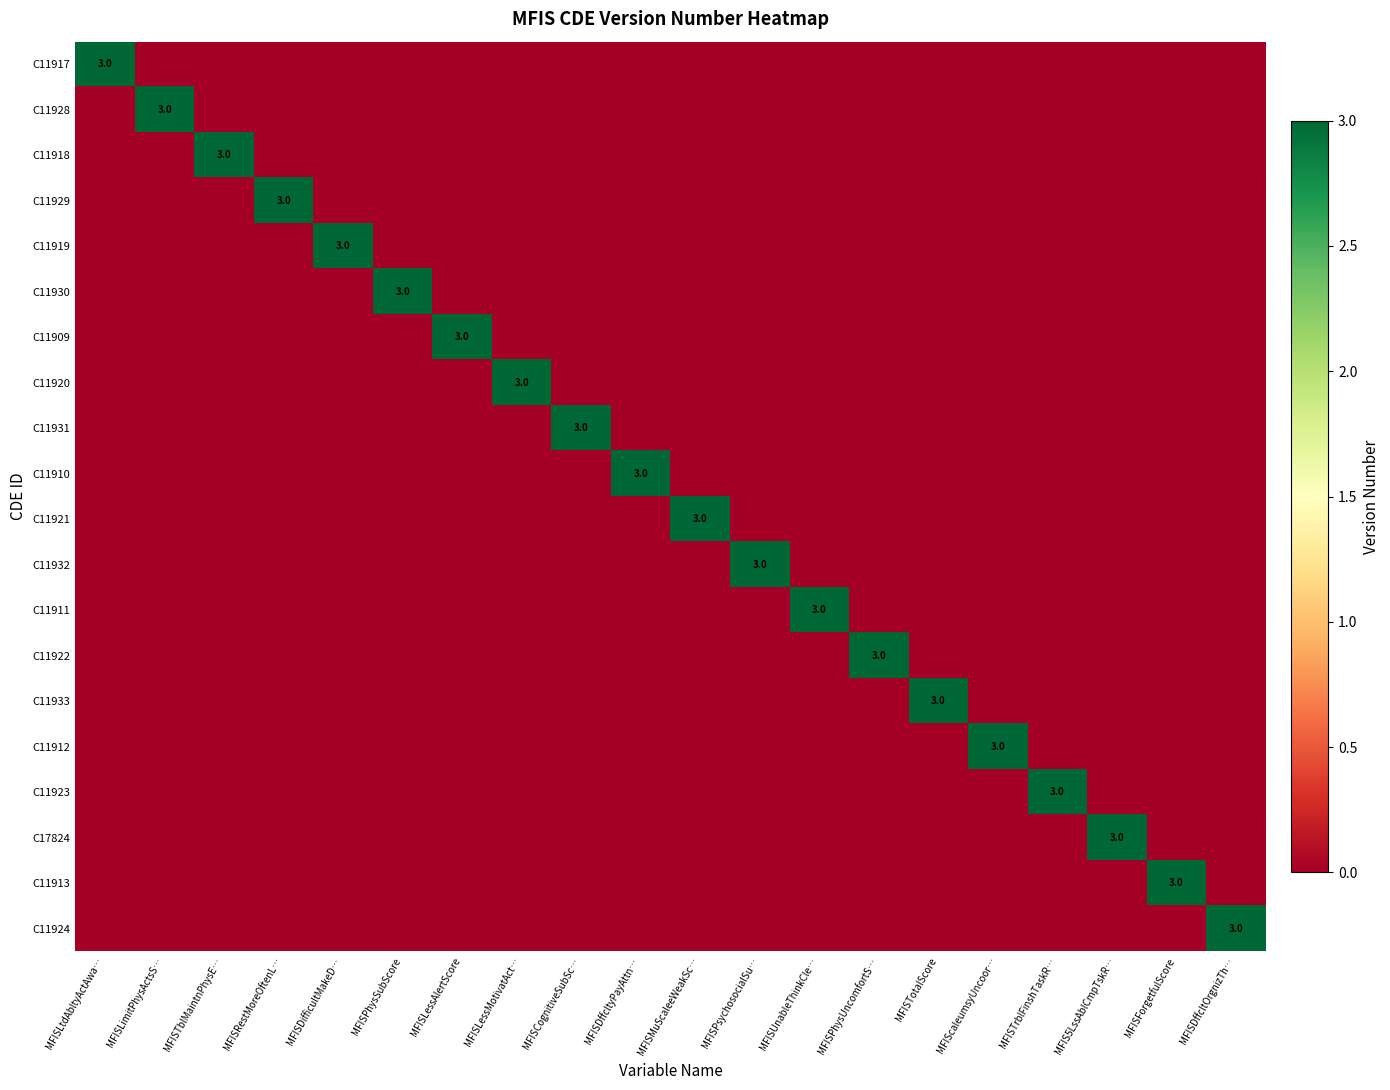

The value of C11932 at MFISPsychosocialSu… is 3. True or false?

True